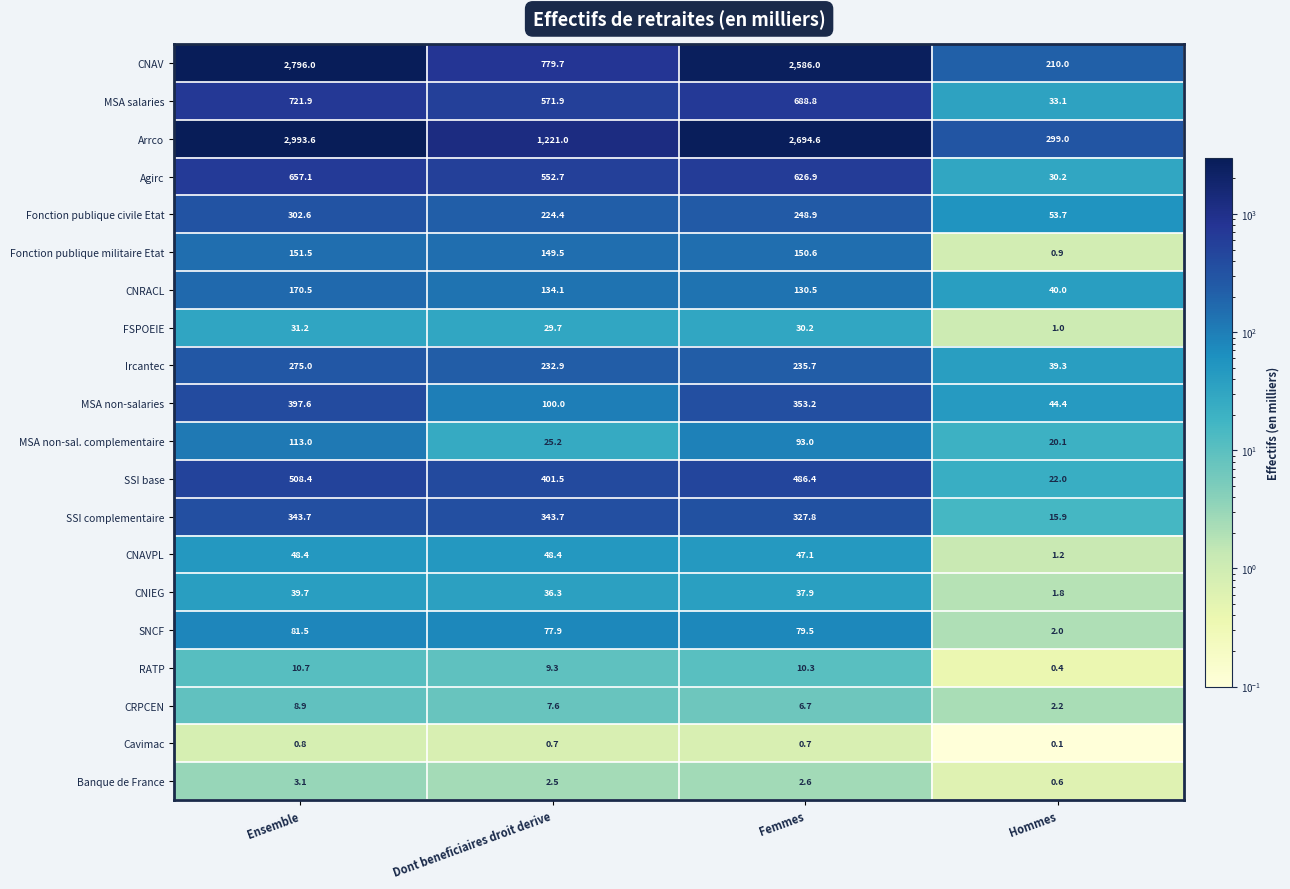

Which series has the largest range (max minus min)?

Arrco